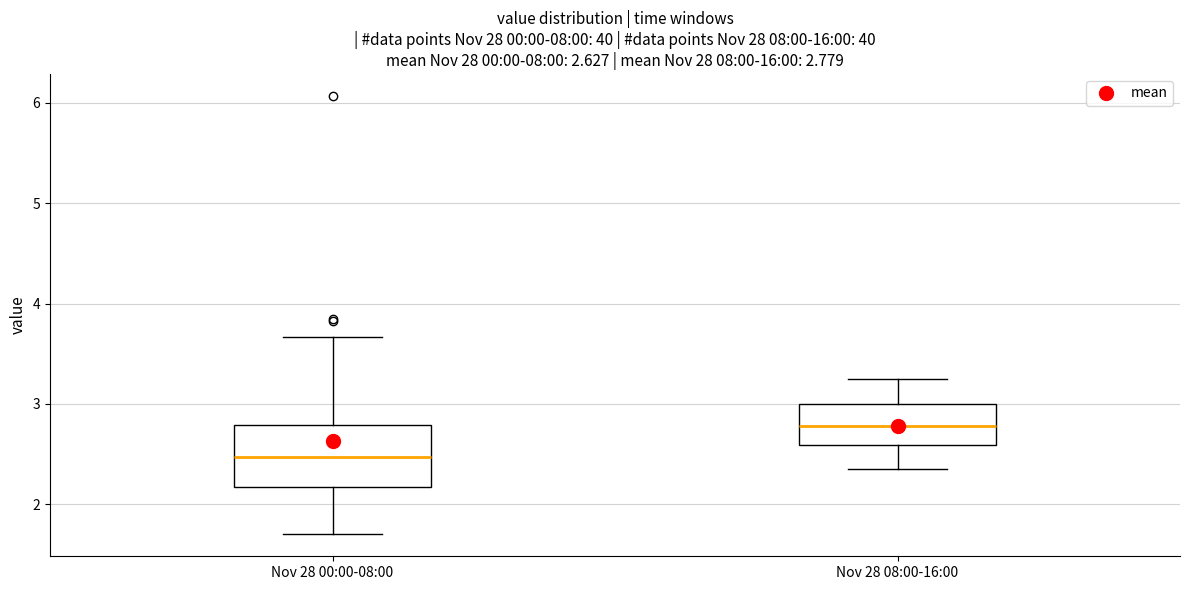

Comparing the boxes themselves (not the whiskers), which one is the tallest?

Nov 28 00:00-08:00